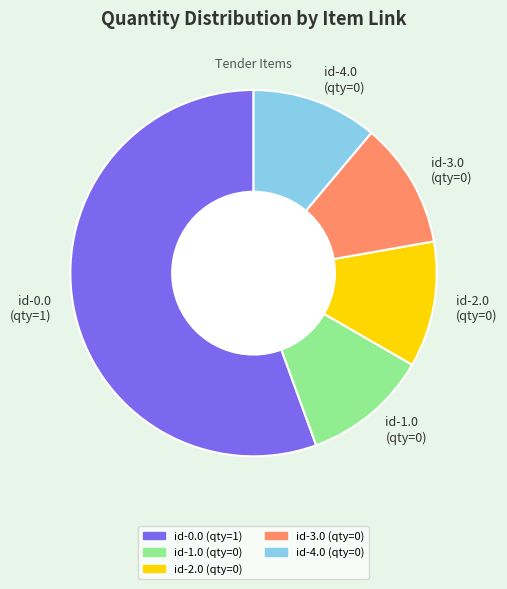

Which slice represents more than half of the pie?

id-0.0 (qty=1)